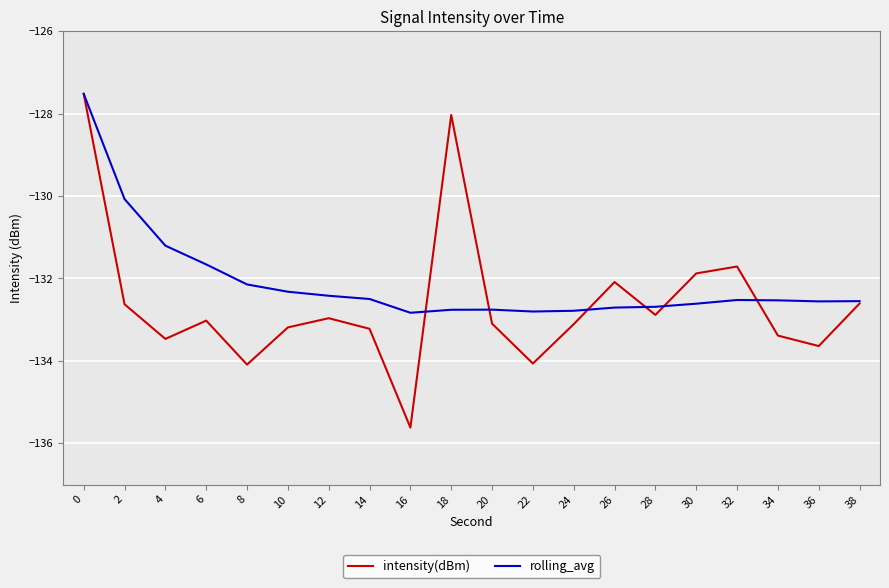

True or false: intensity(dBm) has a value of -132.1 at 26.

True